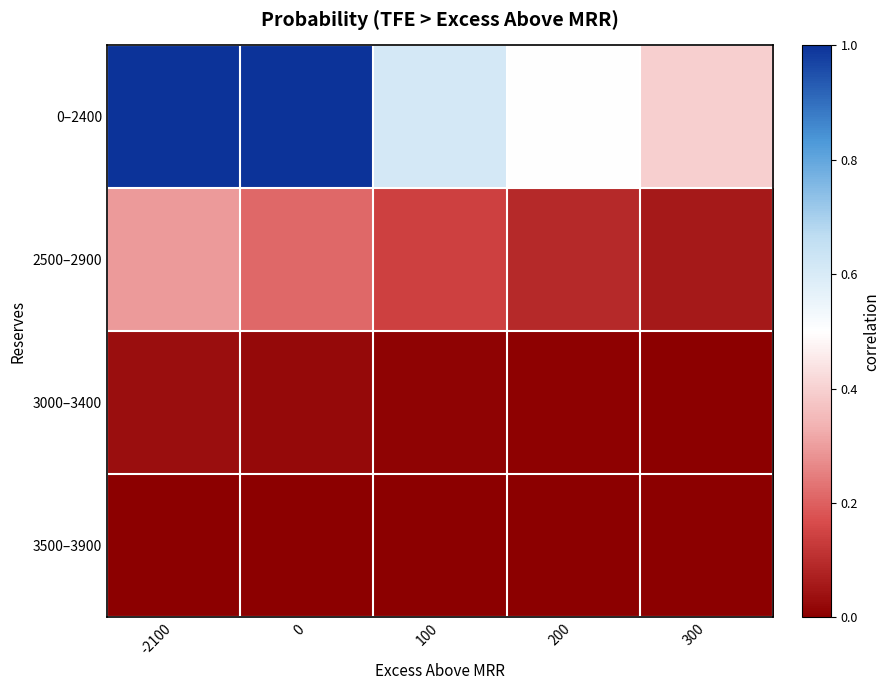

At which category is the sum across all series the highest?

-2100